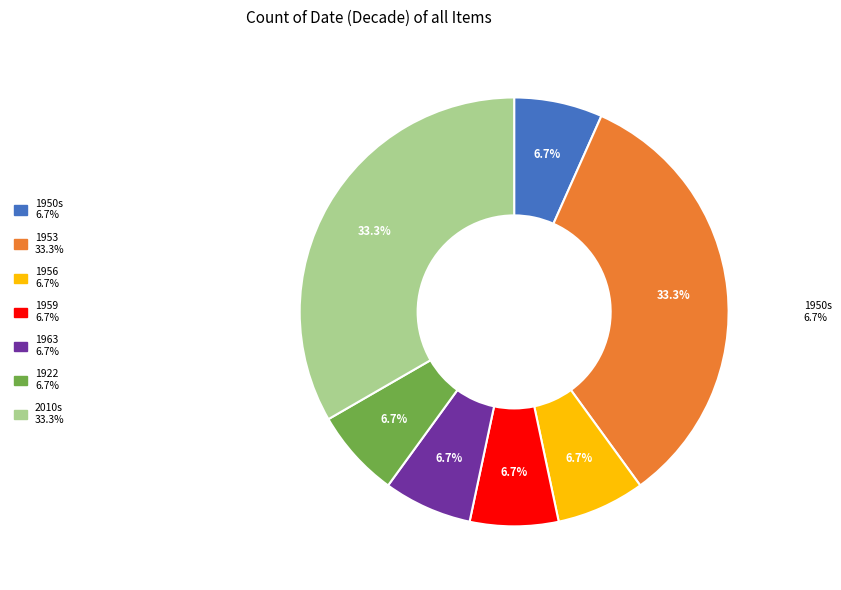

Is it true that Chemistry Building construction is 16% of the pie?

False